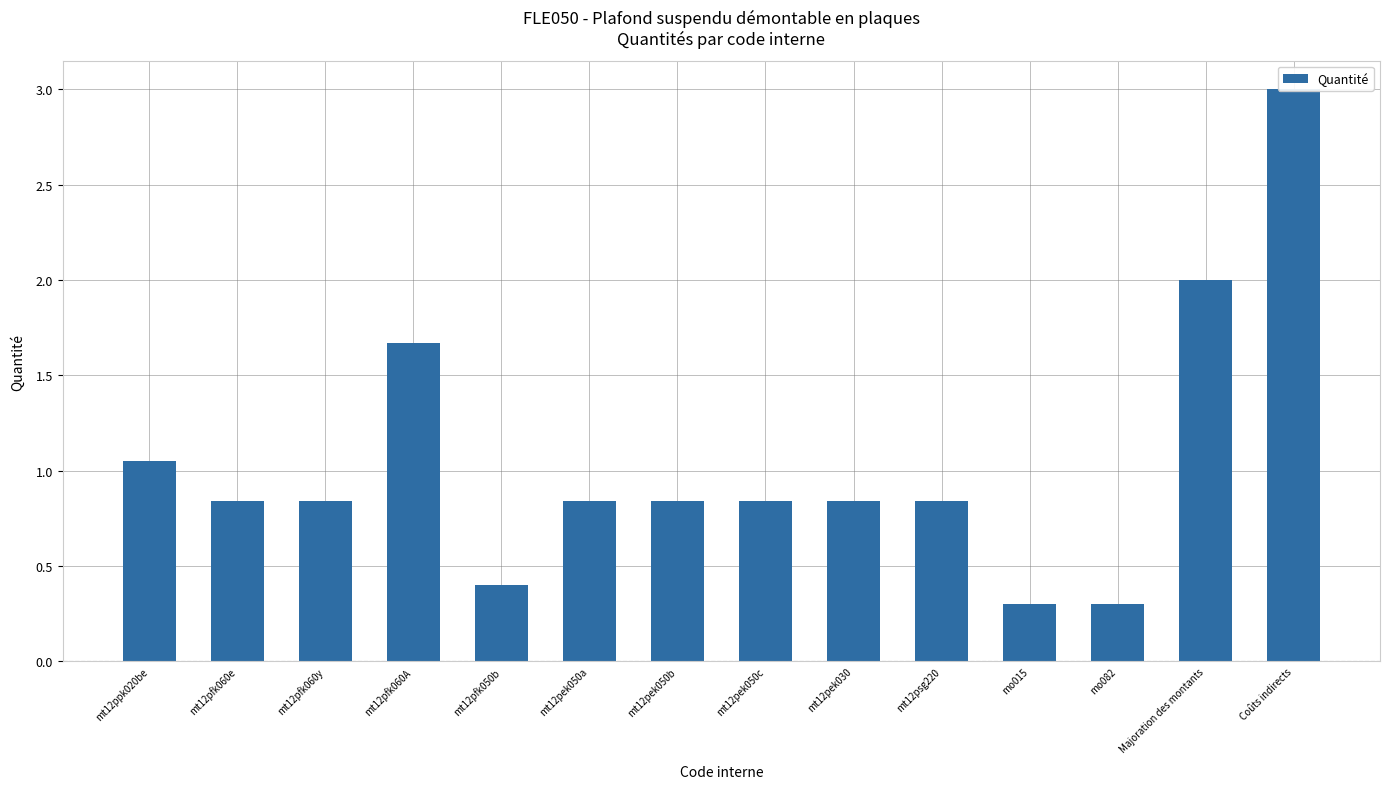

What position from the right is Majoration des montants?

2